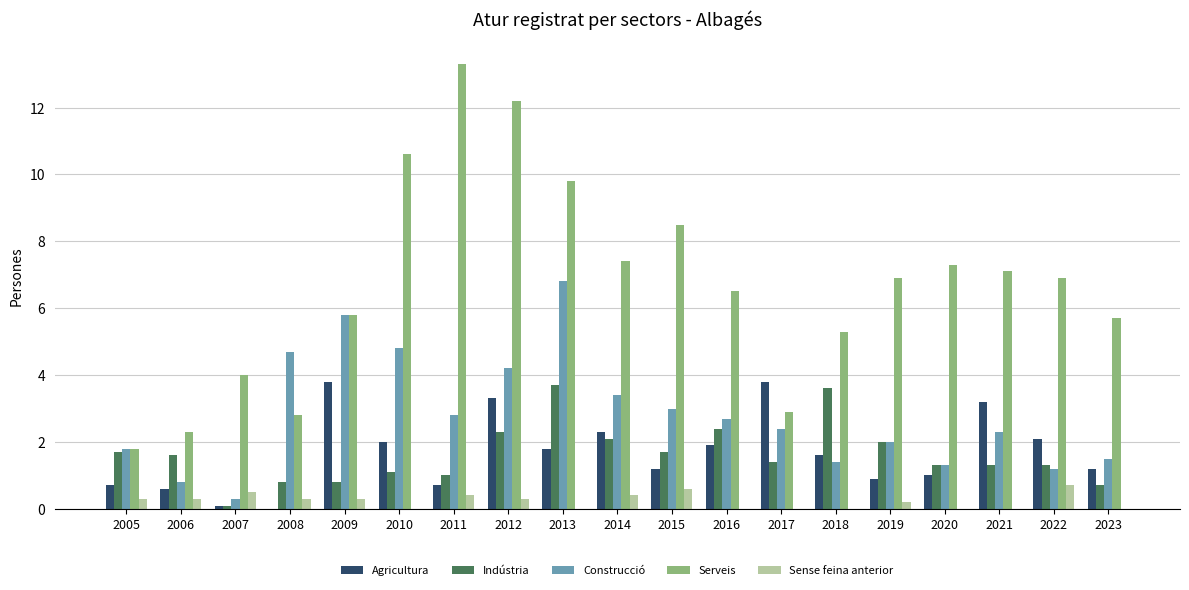

How many positive values does the Agricultura series have?

18